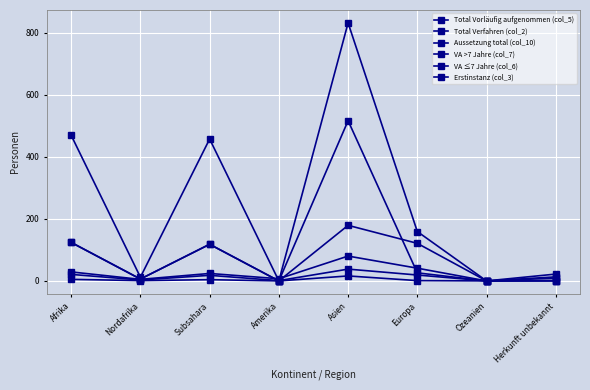

Rank the series at Asien from lowest to highest value.

Aussetzung total (col_10), Erstinstanz (col_3), Total Verfahren (col_2), VA >7 Jahre (col_7), VA ≤7 Jahre (col_6), Total Vorläufig aufgenommen (col_5)